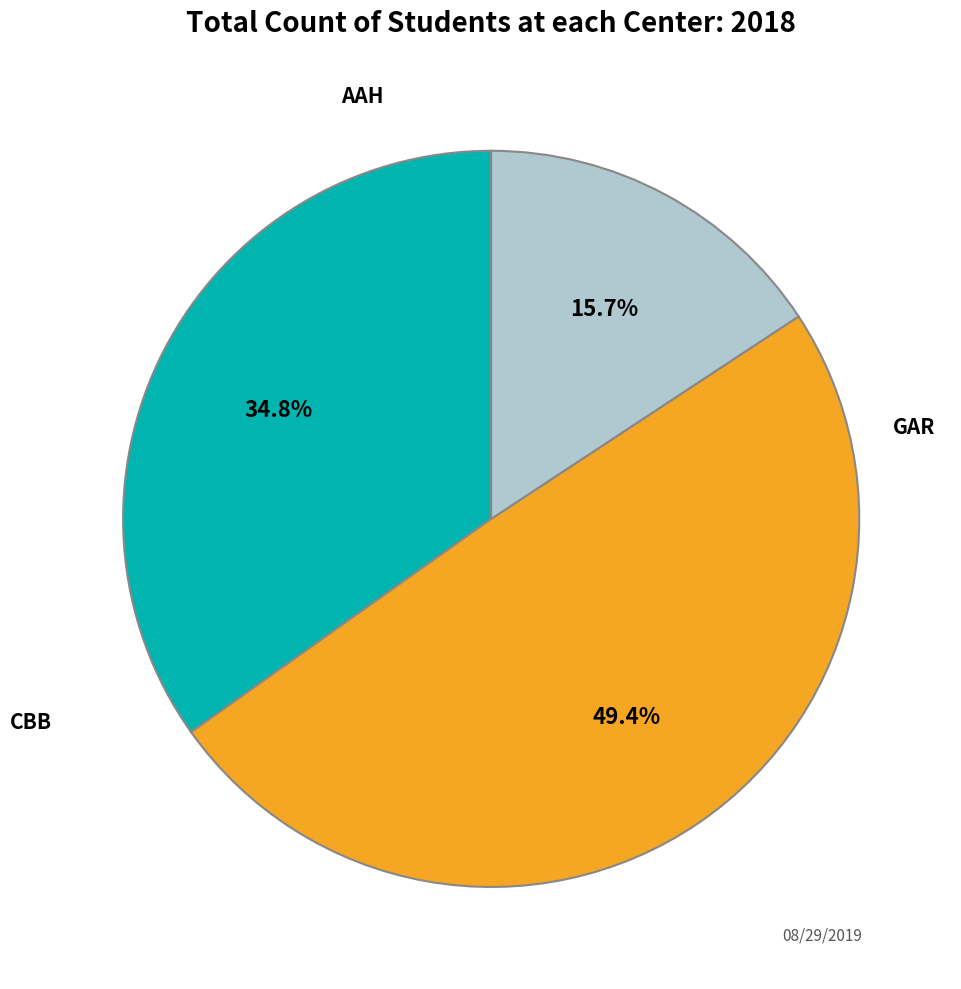

How many slices are in this pie chart?

3